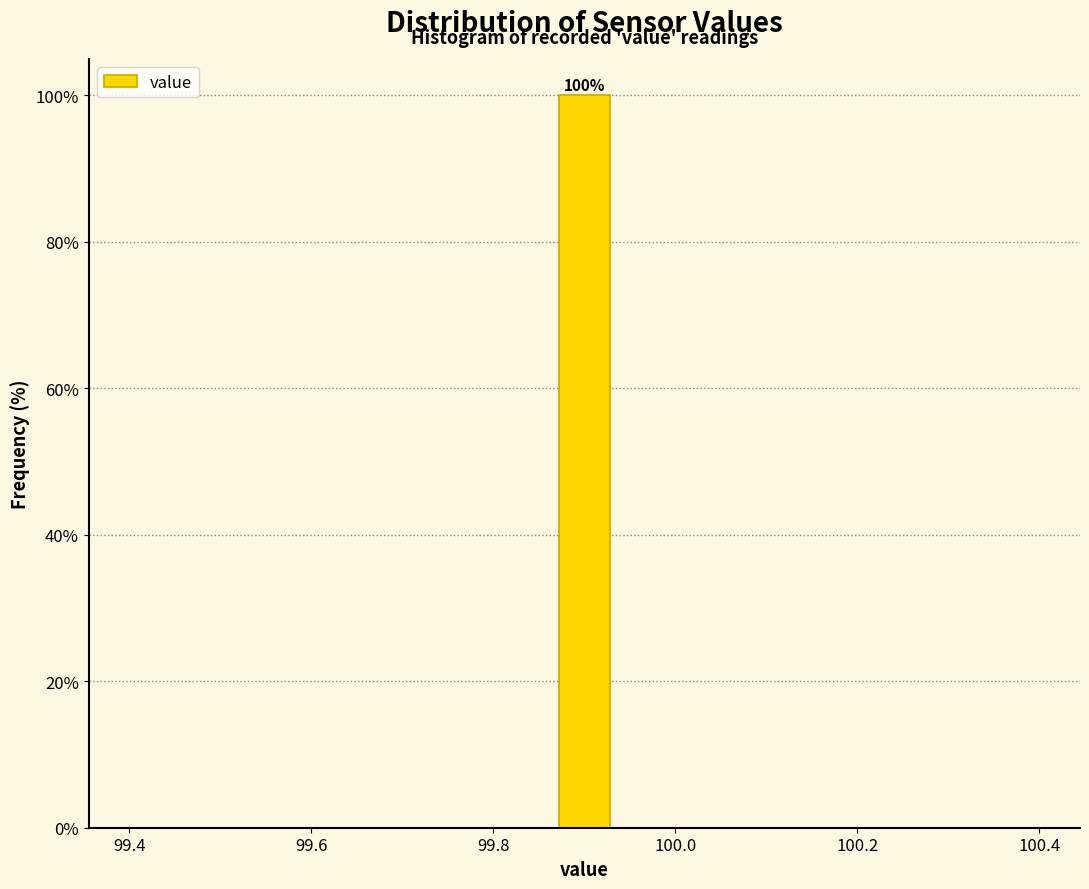

Read against the x-axis, roughly where is the centre of the tallest bar?

99.90